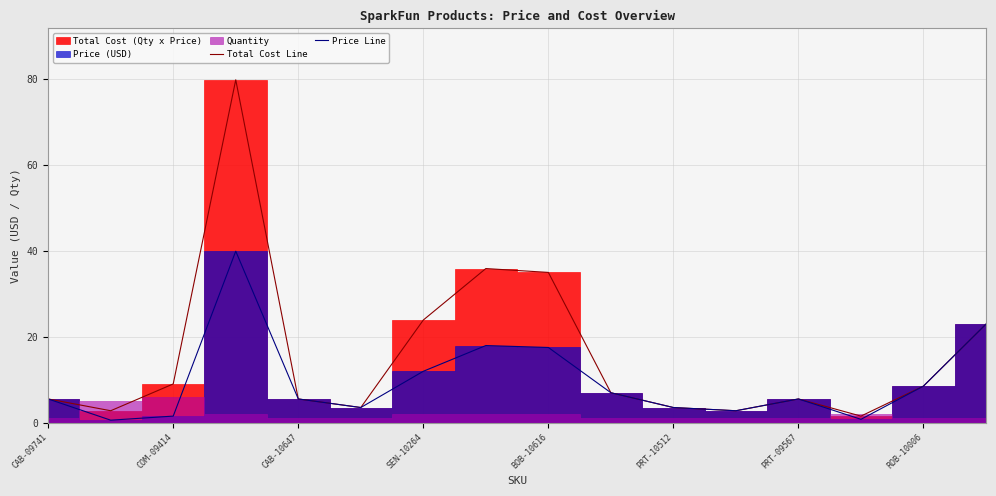

What is the difference between the second highest and minimum values in the Price Line series?

22.4